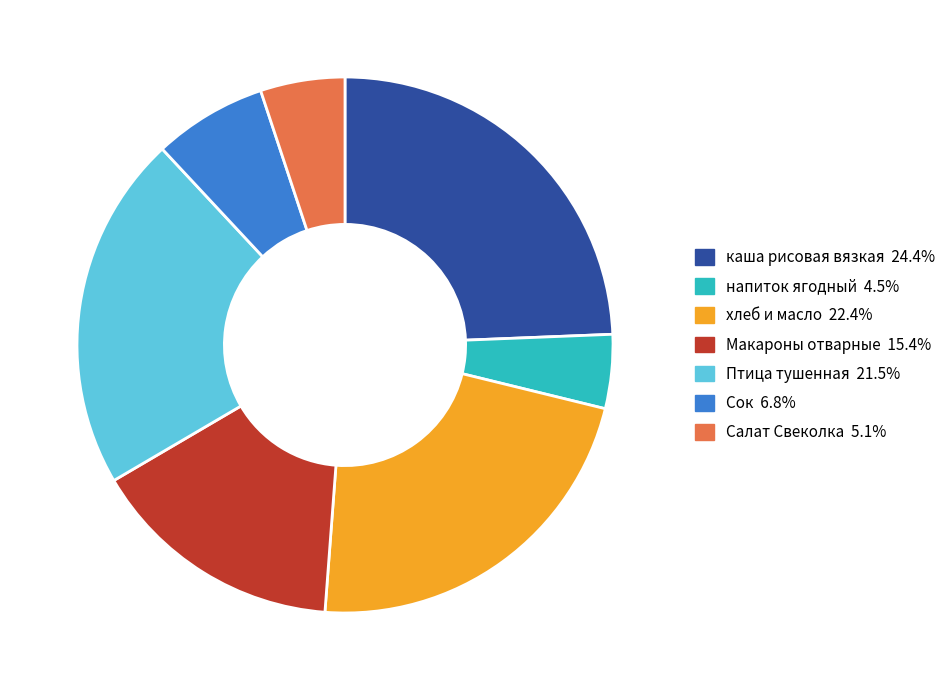

Does any single category account for the majority?

No